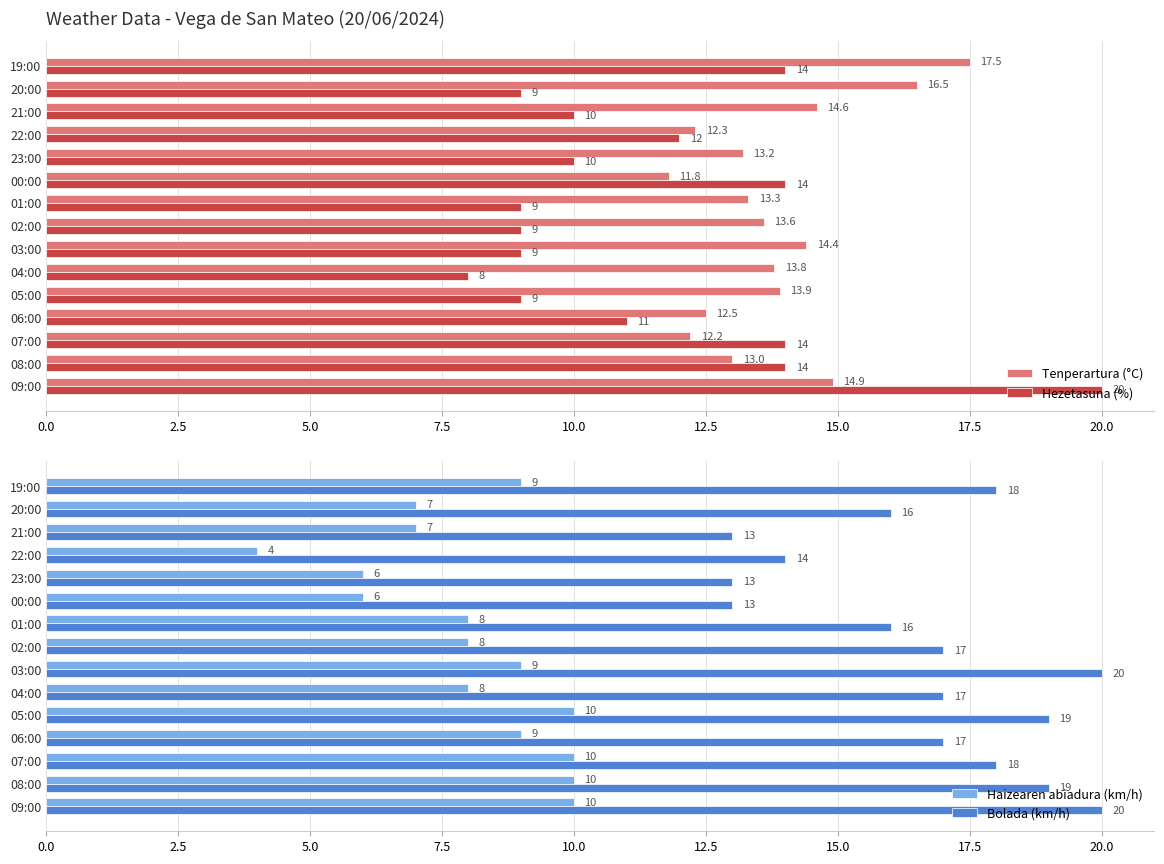

How many bars are there in total?

60